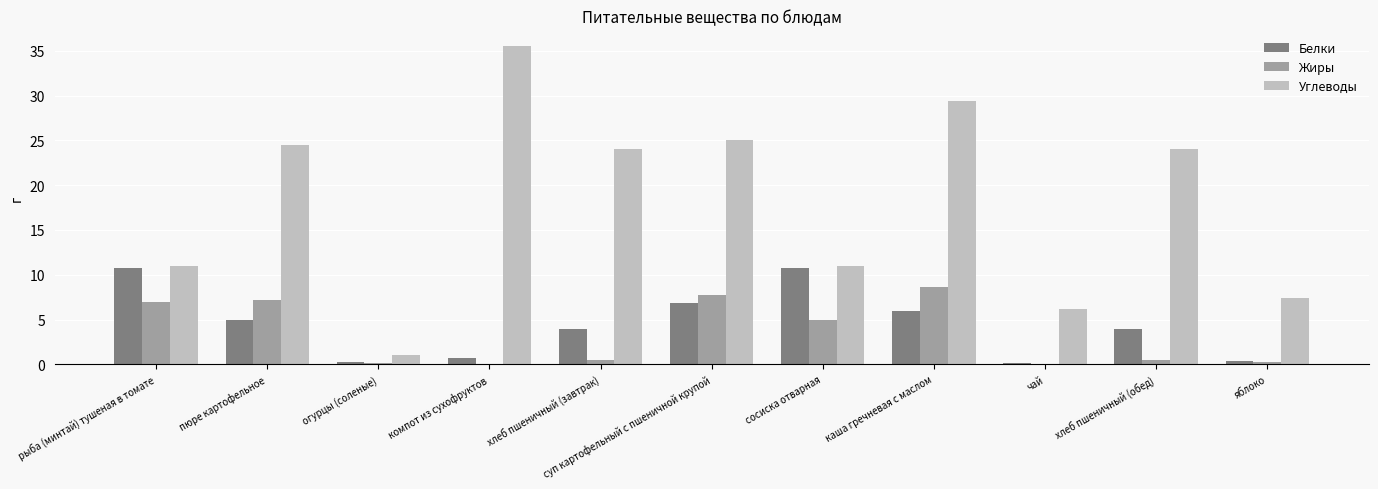

Which label corresponds to the largest value in the chart?

компот из сухофруктов